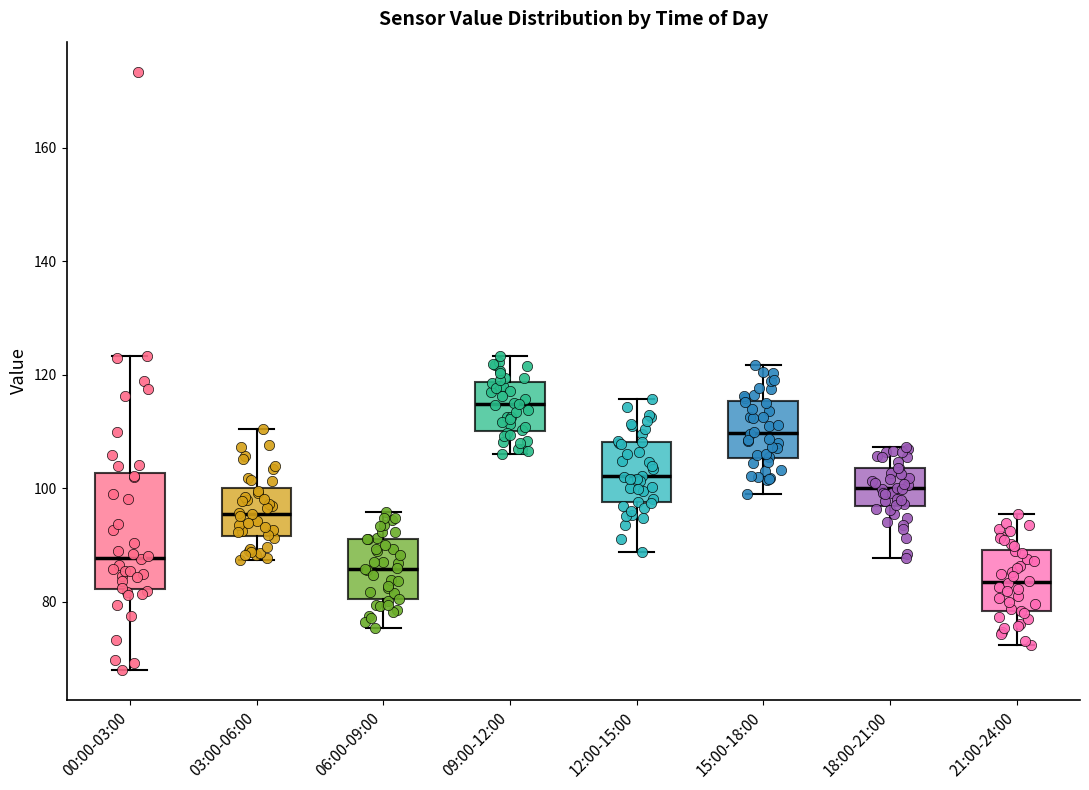

Where does the median line of the box for 12:00-15:00 sit on the y-axis? The values are not printed on the chart, so give them approximately, as read against the axis.

102